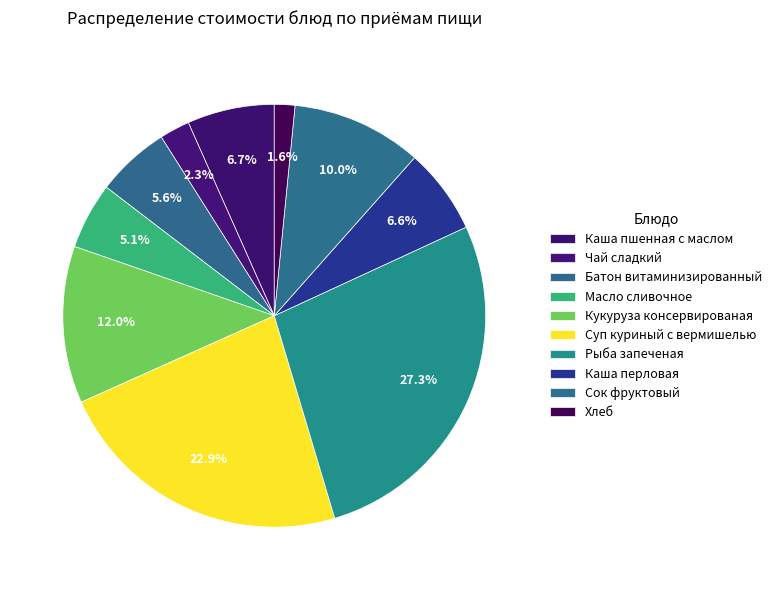

How many slices are in this pie chart?

10